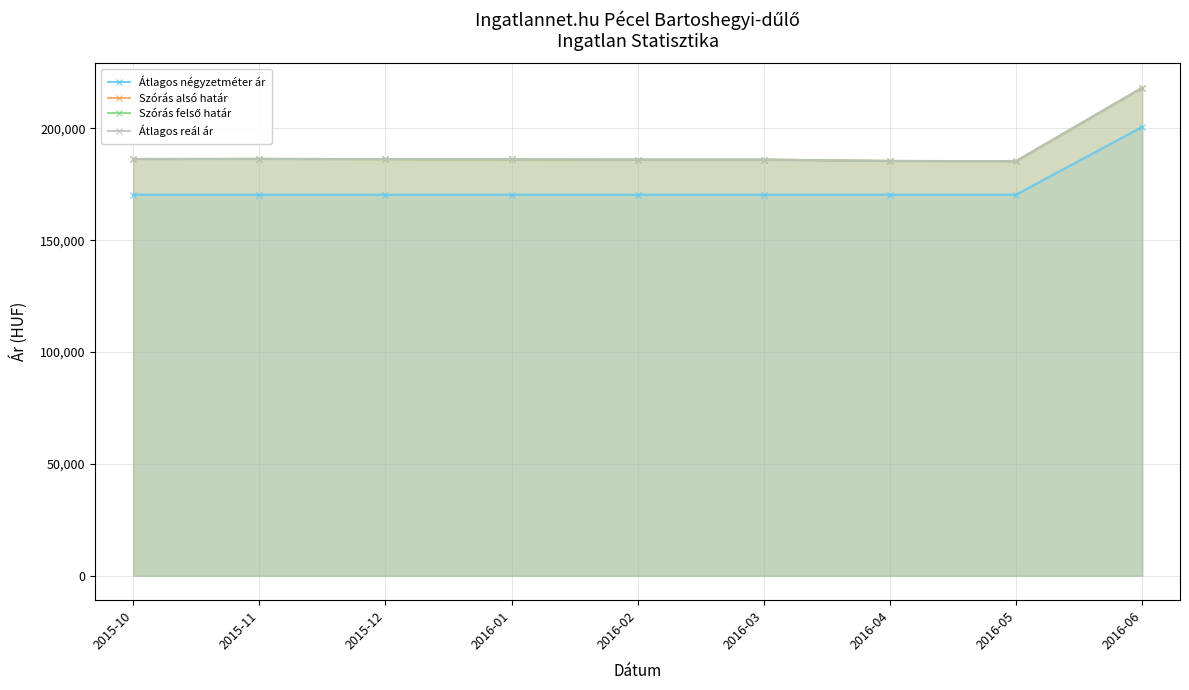

Where does the Szórás alsó határ series first go above 186145?

2015-10